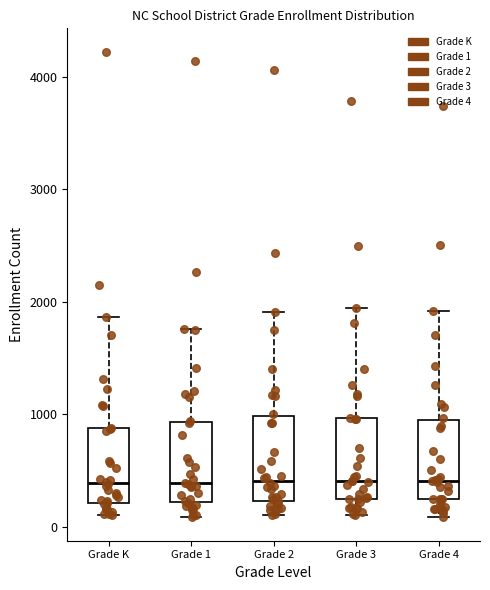

Reading left to right, read every box against the y-axis: the position of its median line, the range the box covers, and the ends of its whiskers. The values are not printed on the chart, so give them approximately, as read against the axis.

Grade K: median 400, box 200 to 900, whiskers 100 to 1900
Grade 1: median 400, box 200 to 900, whiskers 100 to 1800
Grade 2: median 400, box 200 to 1000, whiskers 100 to 1900
Grade 3: median 400, box 200 to 1000, whiskers 100 to 1900
Grade 4: median 400, box 200 to 1000, whiskers 100 to 1900